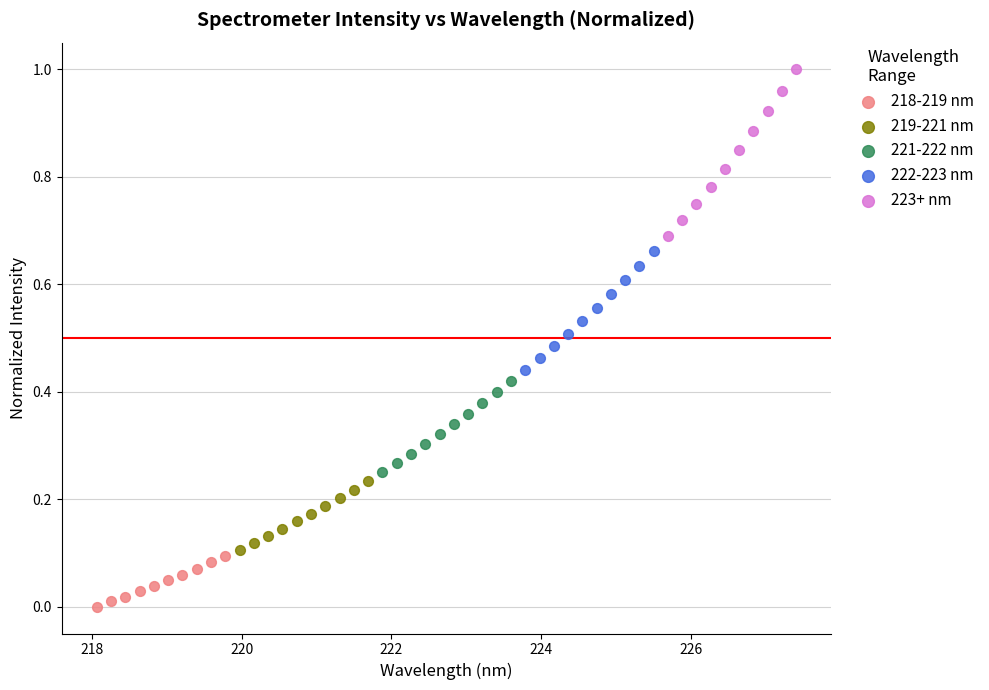

Which series reaches the maximum Y coordinate?

223+ nm